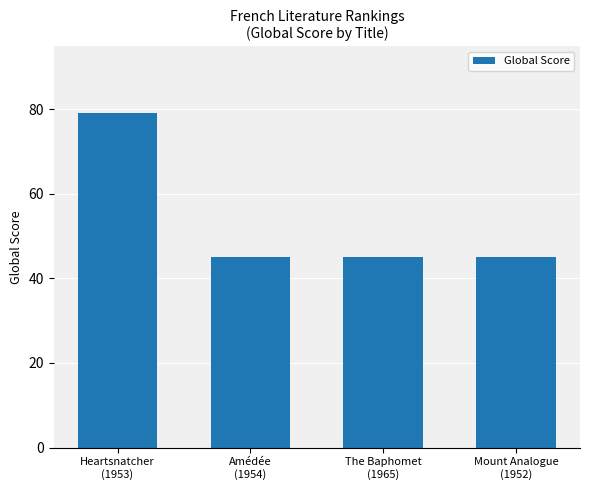

Is it true that the value at The Baphomet
(1965) is 15?

False